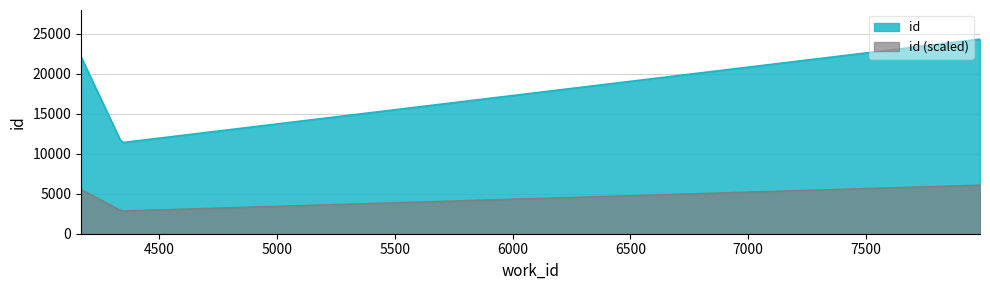

What is the difference between the maximum and minimum values in the id series?

12907.2